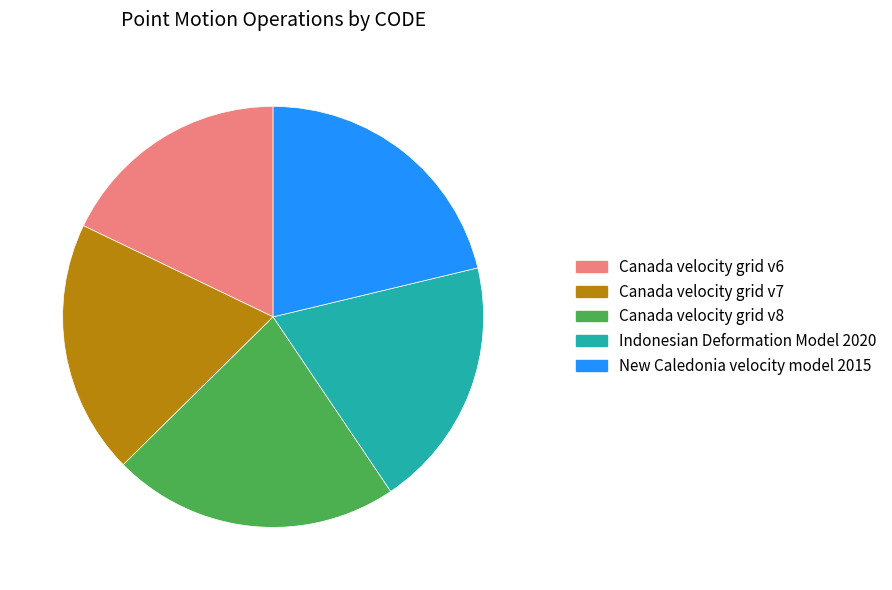

Which has a higher value, Canada velocity grid v8 or Indonesian Deformation Model 2020?

Canada velocity grid v8